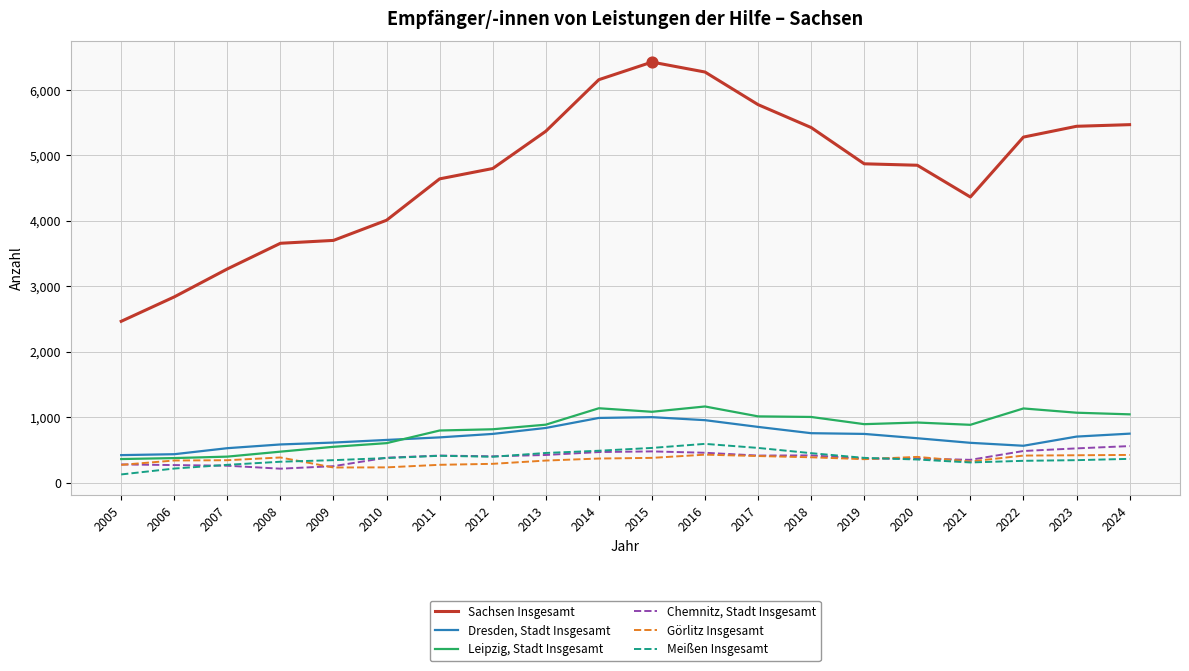

What are all the series names shown in the legend?

Sachsen Insgesamt, Dresden, Stadt Insgesamt, Leipzig, Stadt Insgesamt, Chemnitz, Stadt Insgesamt, Görlitz Insgesamt, Meißen Insgesamt